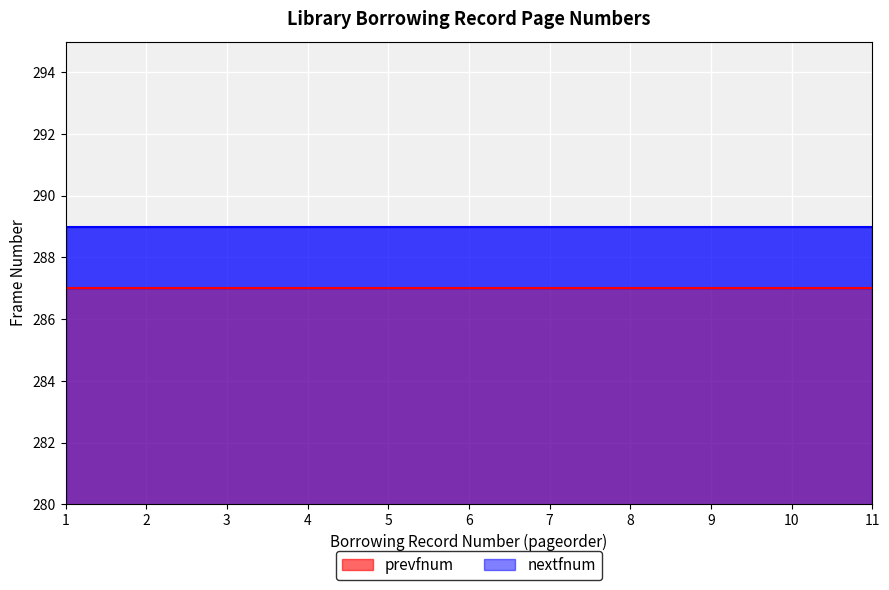

What value does the nextfnum series have at 3?

289